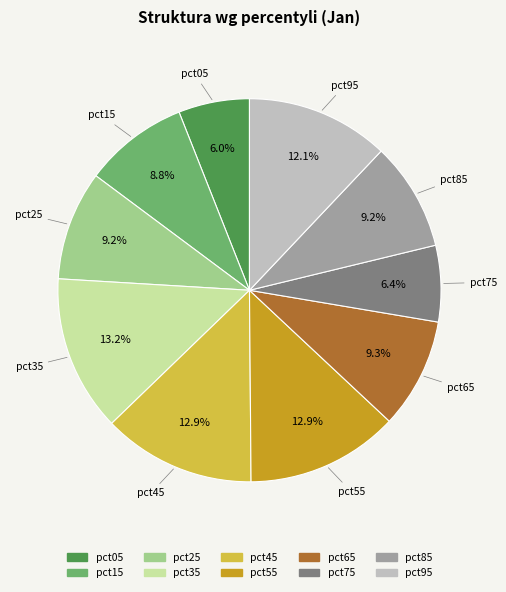

How much of the chart is everything except pct75?

93.6%